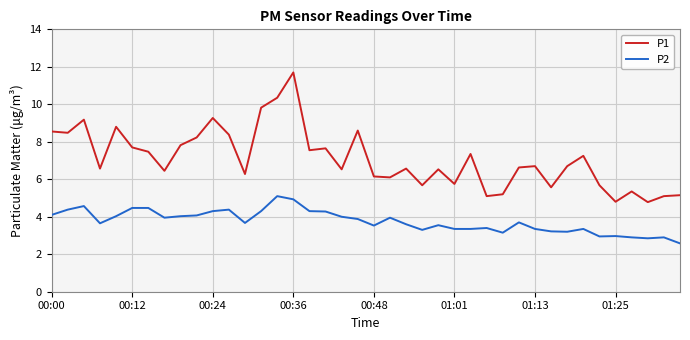

Which series has the largest total across all categories?

P1